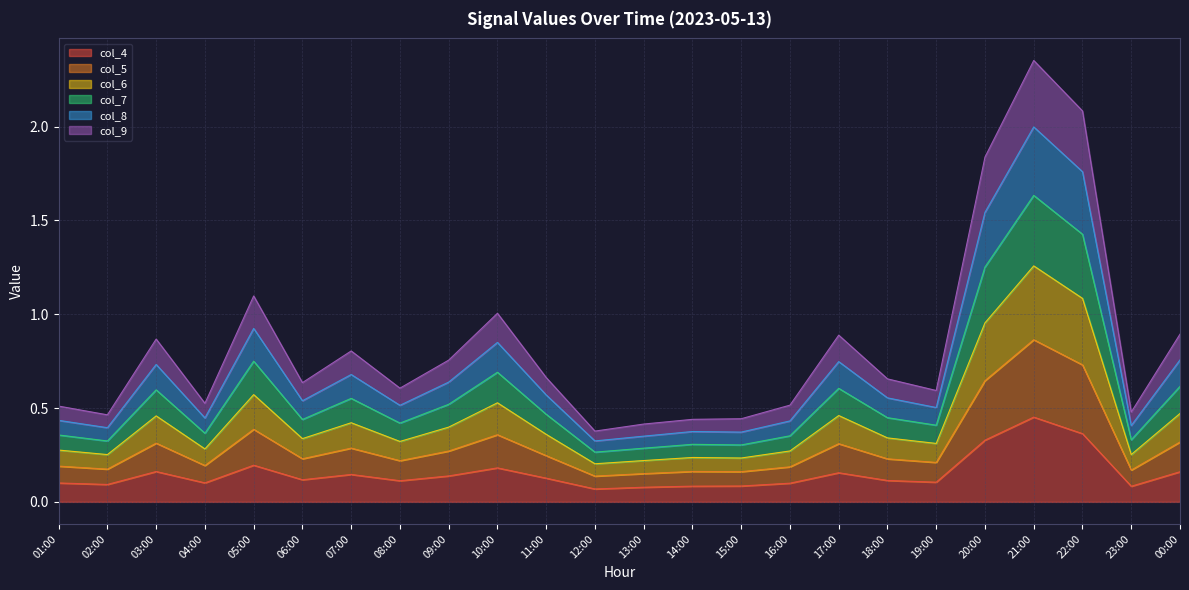

At which label does col_4 reach its peak?

21:00